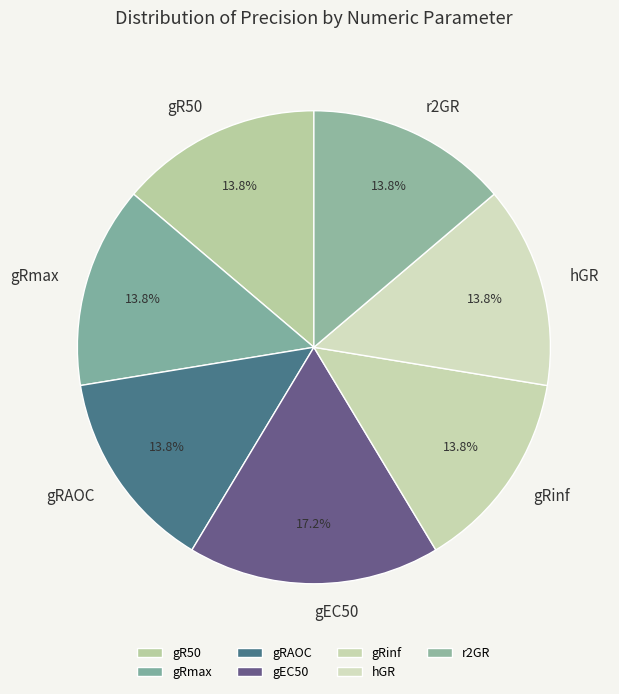

How many slices are in this pie chart?

7